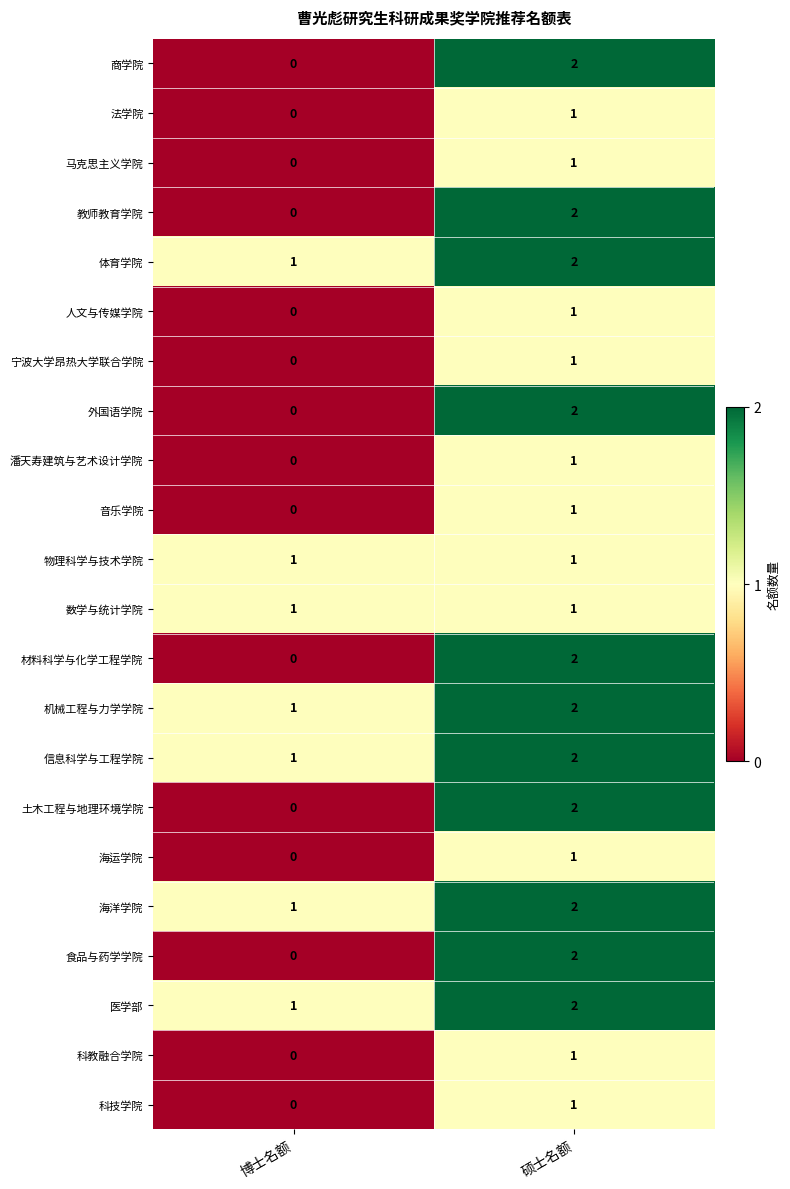

Where is 体育学院 nearest to the value 1?

博士名额